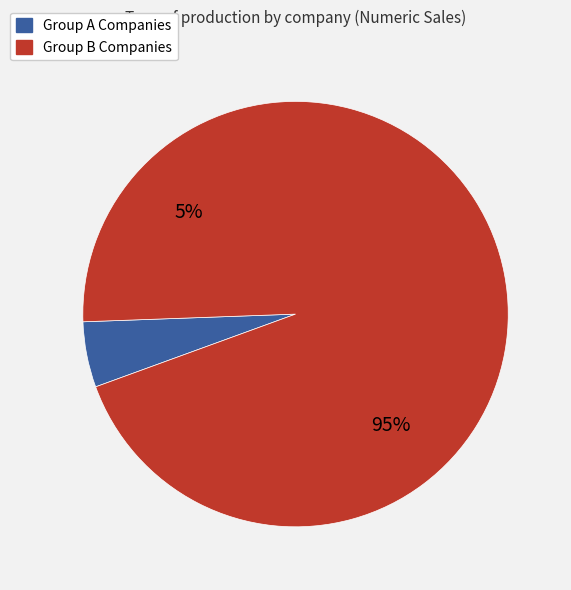

Does ثنامد 2 represent more than half of the total?

Yes